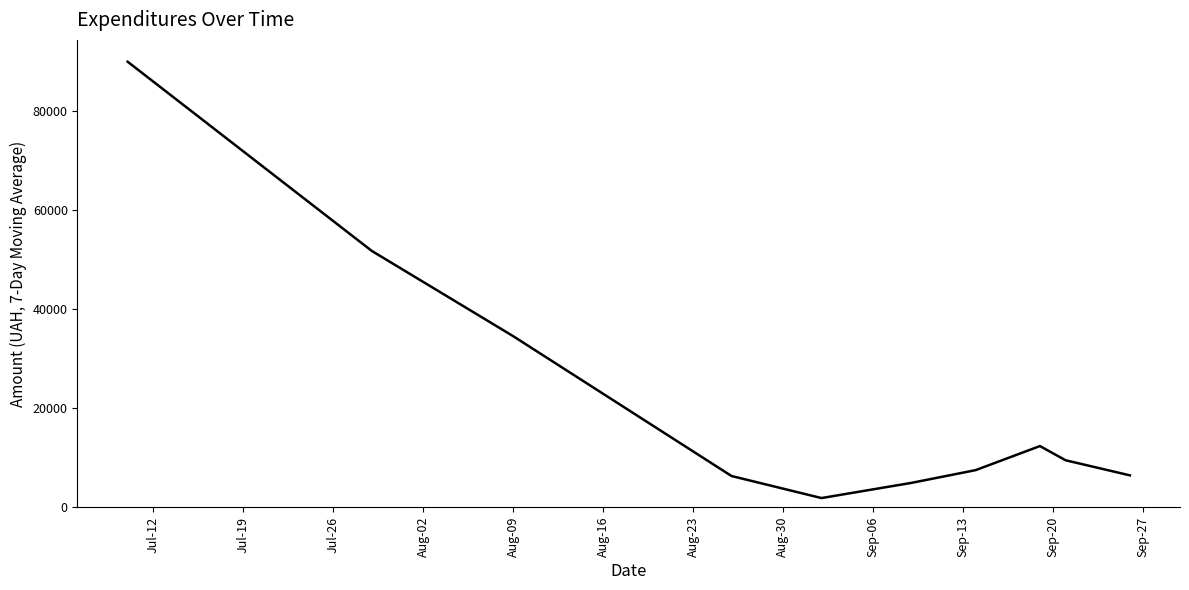

What is the difference between the maximum and minimum values?

88148.3